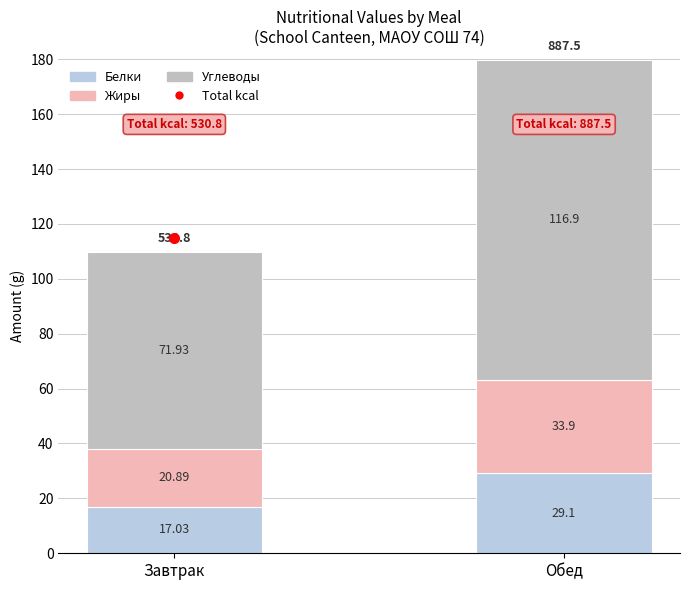

Does the chart contain any negative values?

No